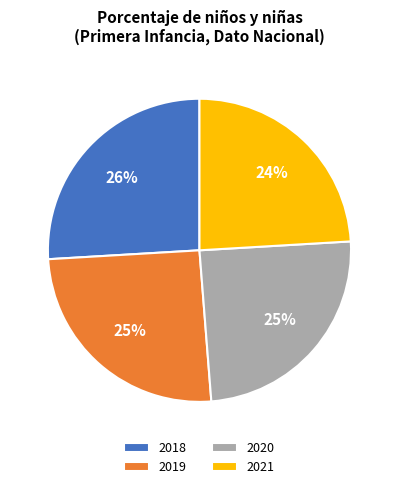

To the nearest percent, what percentage of the pie is 2021?

24%